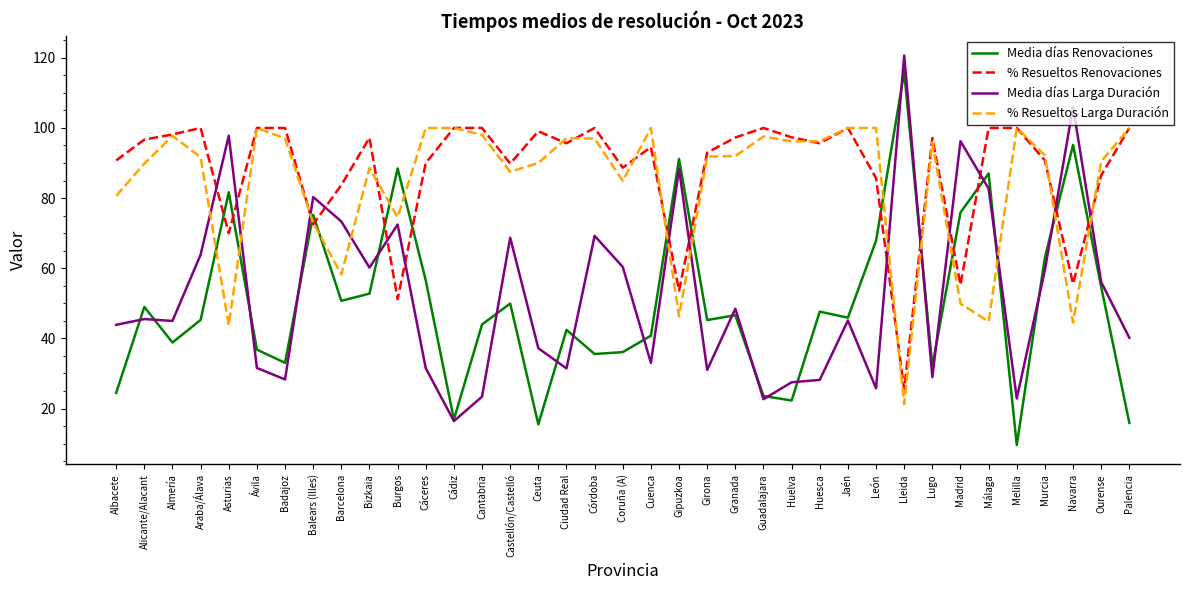

Where does the Media días Larga Duración series first go above 45?

Alicante/Alacant